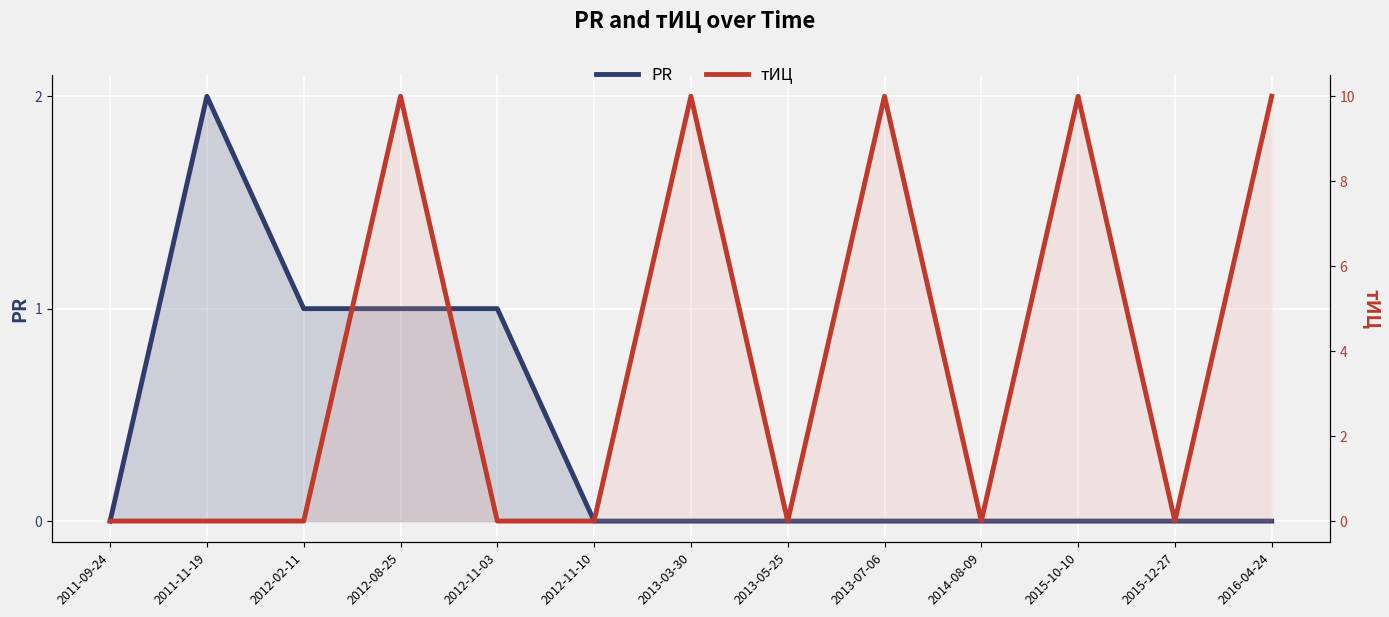

Reading right to left, list all the values displayed in this chart.

PR: 0	0	0	0	0	0	0	0	1	1	1	2	0
тИЦ: 10	0	10	0	10	0	10	0	0	10	0	0	0